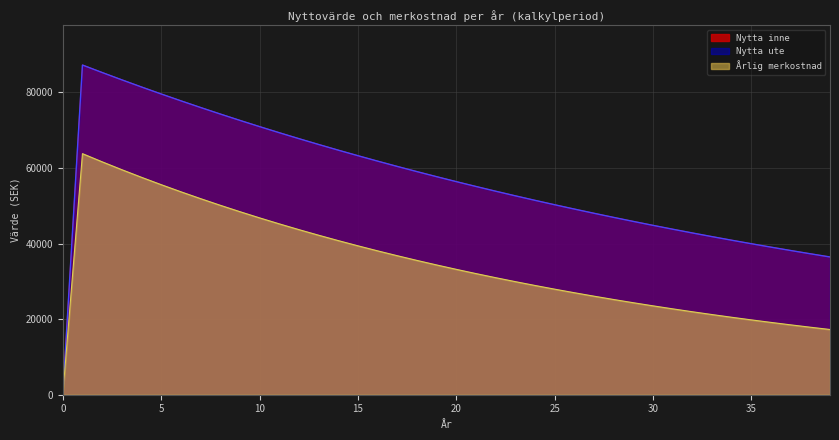

What is the spread (max minus min) of values at 27?

21930.1